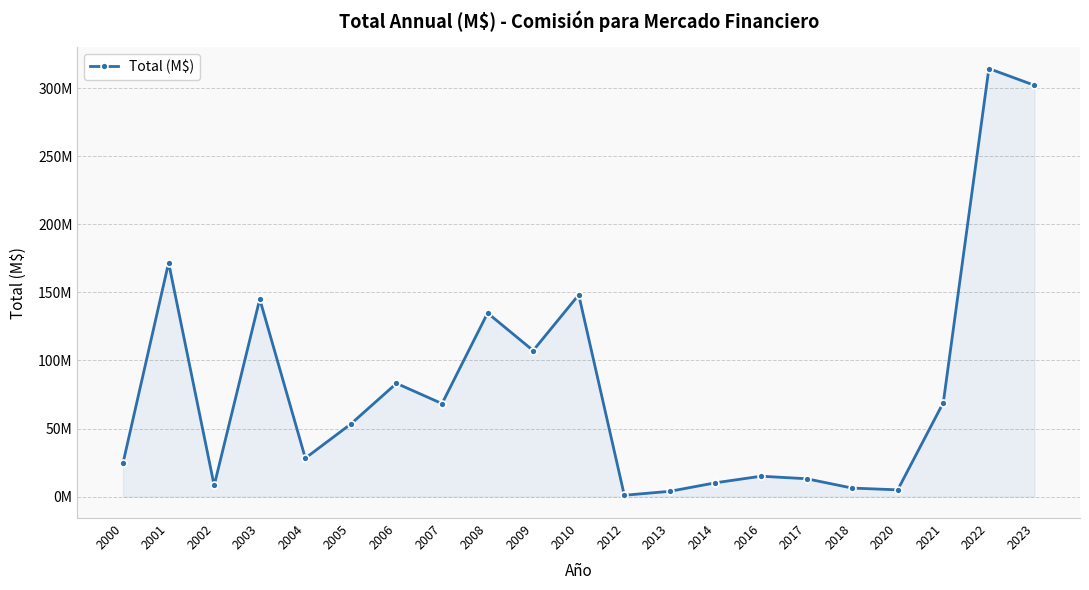

Is this an area chart (filled region under the line)?

Yes